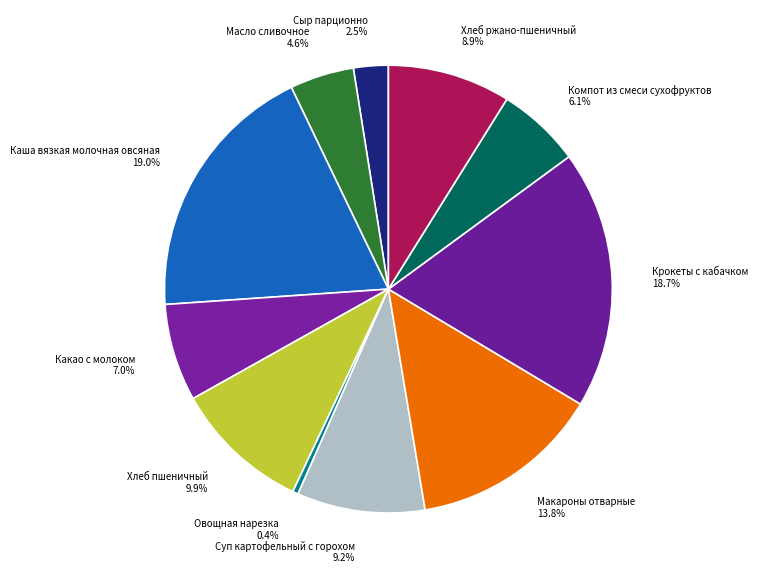

Approximately how many times larger is the value at Сыр парционно compared to Овощная нарезка?

6.2